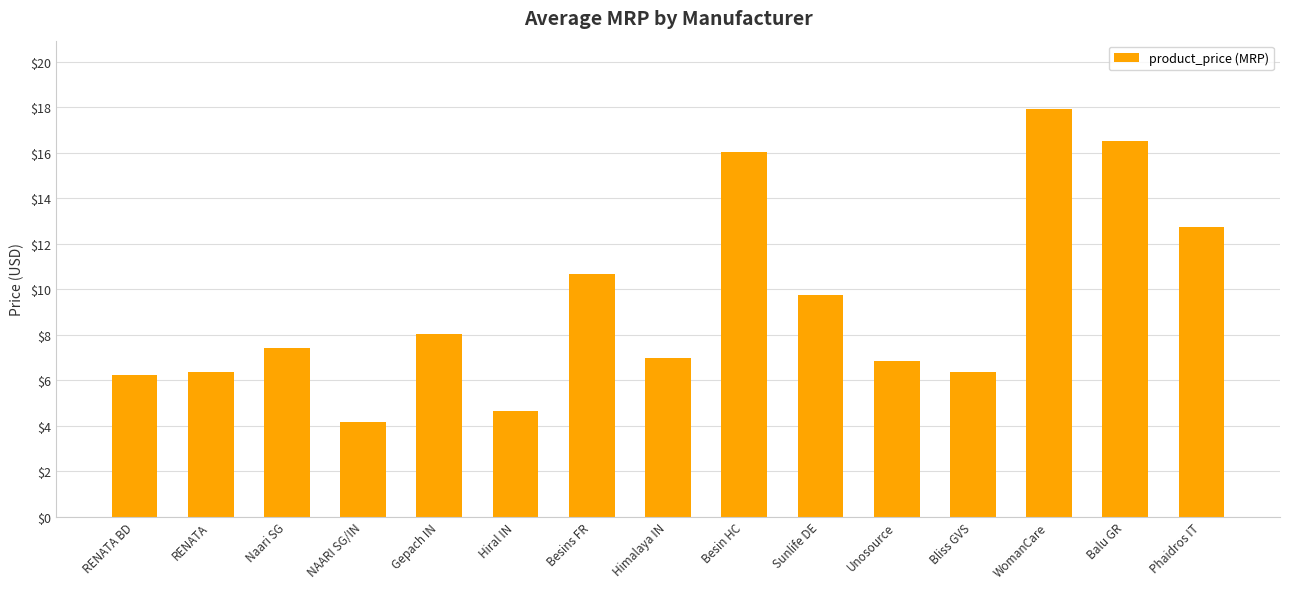

What is the value of the 12th bar from the left?

6.4